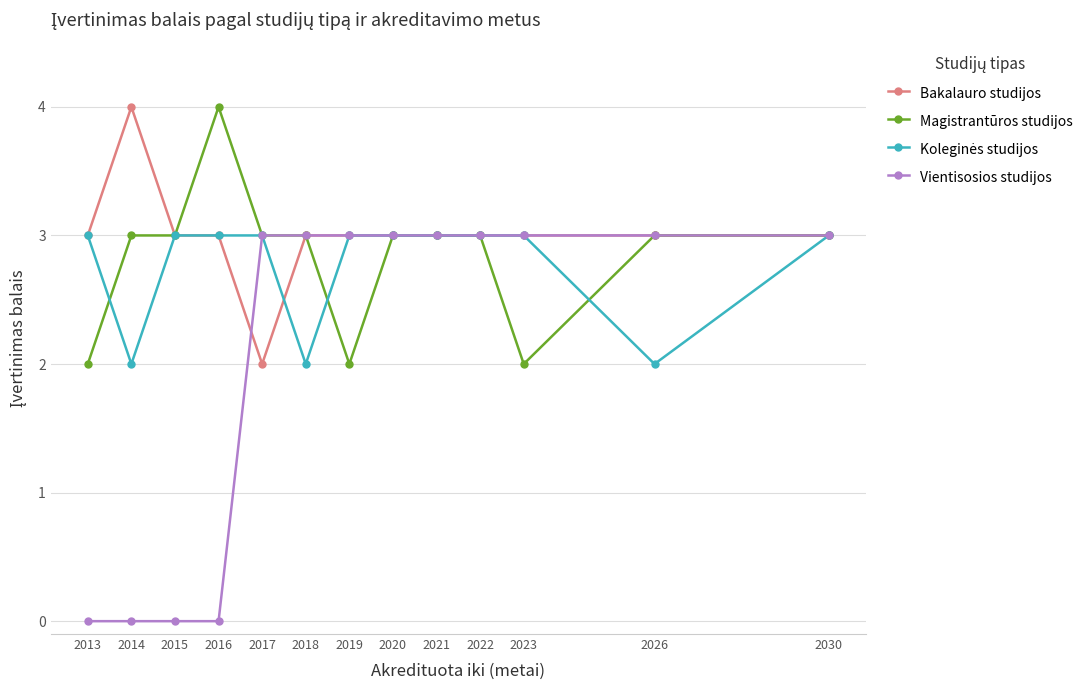

How many data points does each series have?

13